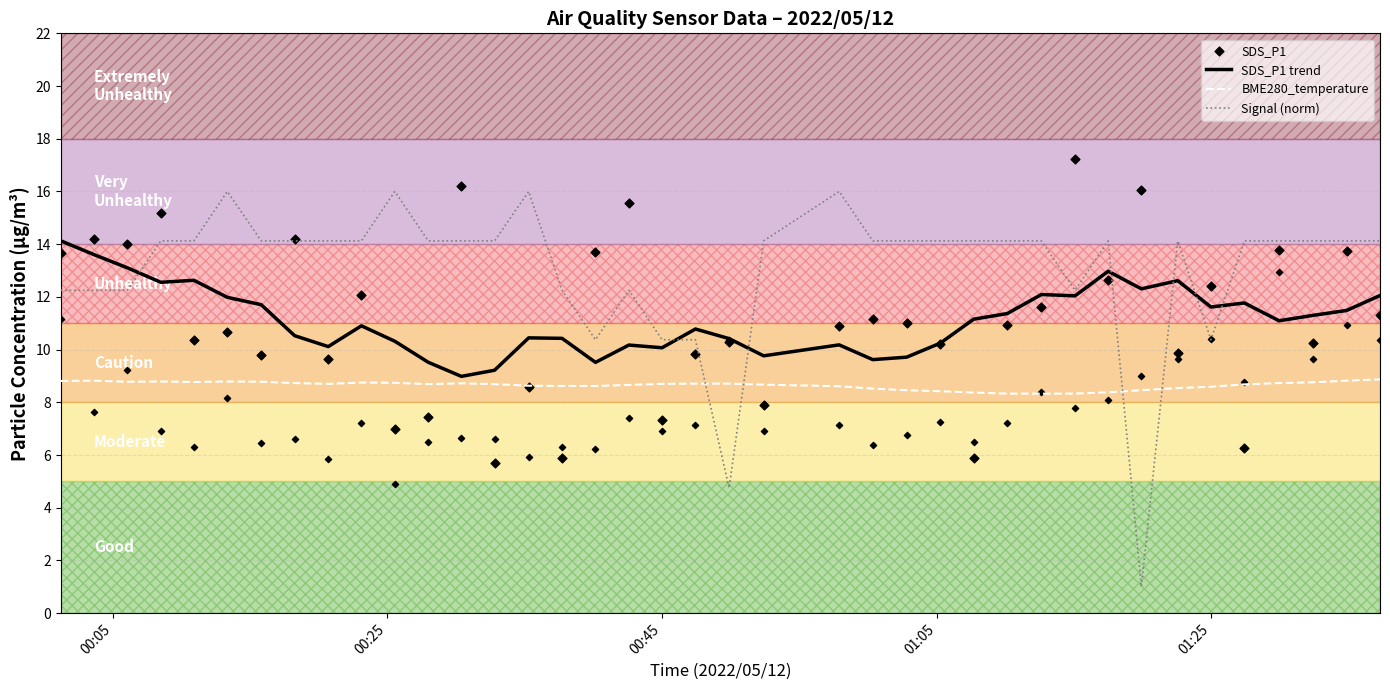

Which series has the widest spread of Y values?

Signal (norm)